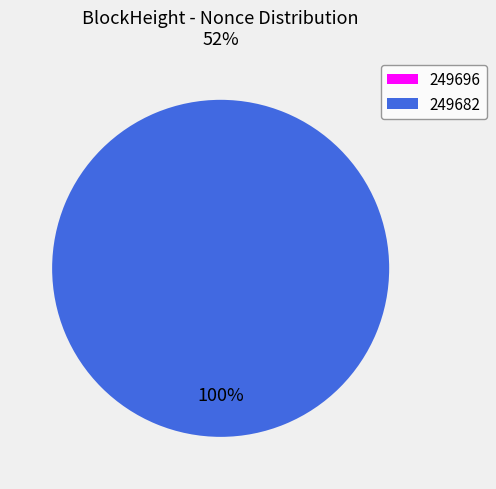

To the nearest percent, what is the difference between the 249682 and 249696 slice percentages?

100%